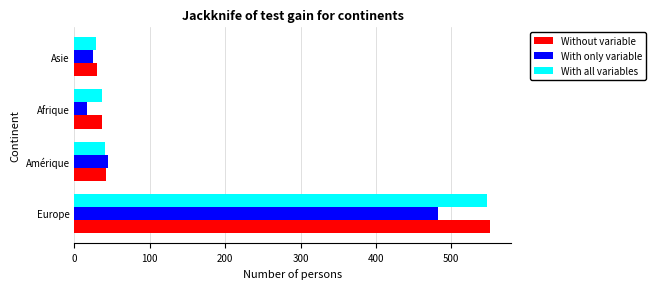

Count the number of data series in this chart.

3